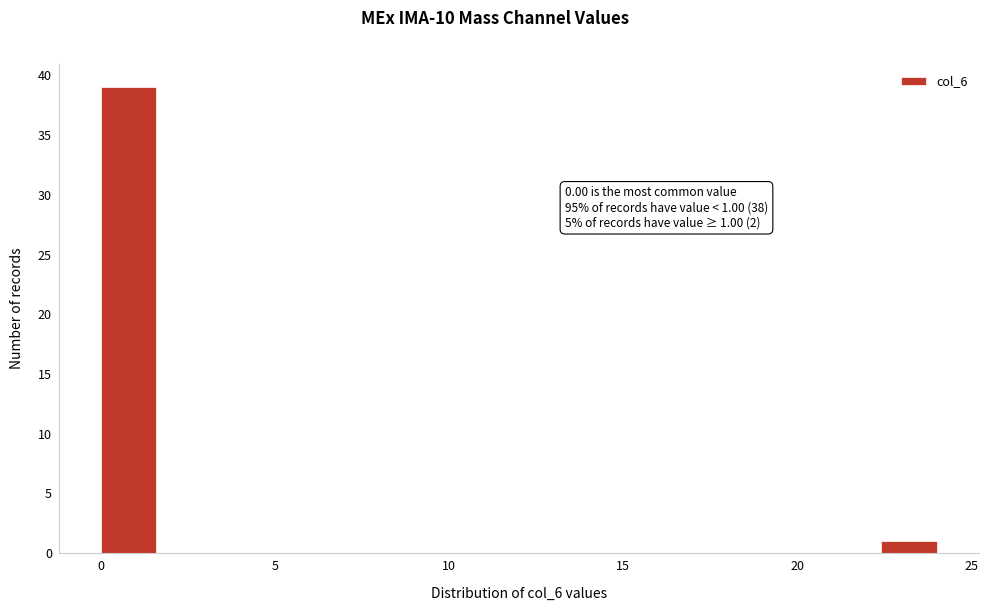

Around what value on the x-axis is the tallest bar? Give the approximate position of its centre, as read against the axis.

1.0